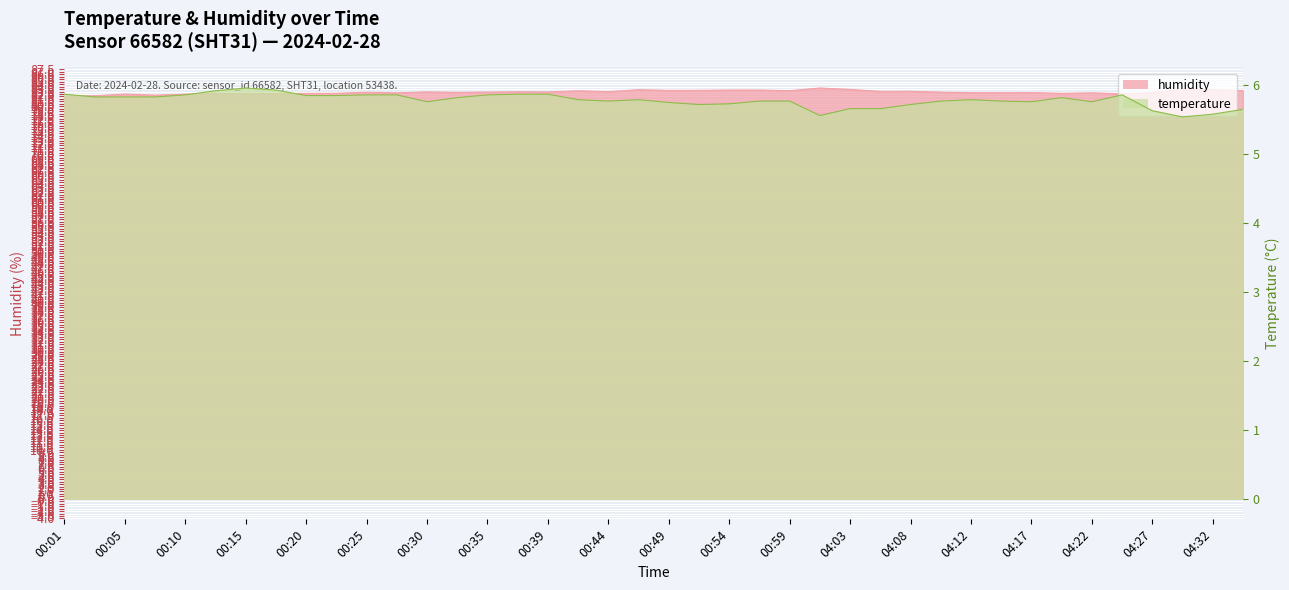

What is the average value of the temperature series?

5.8